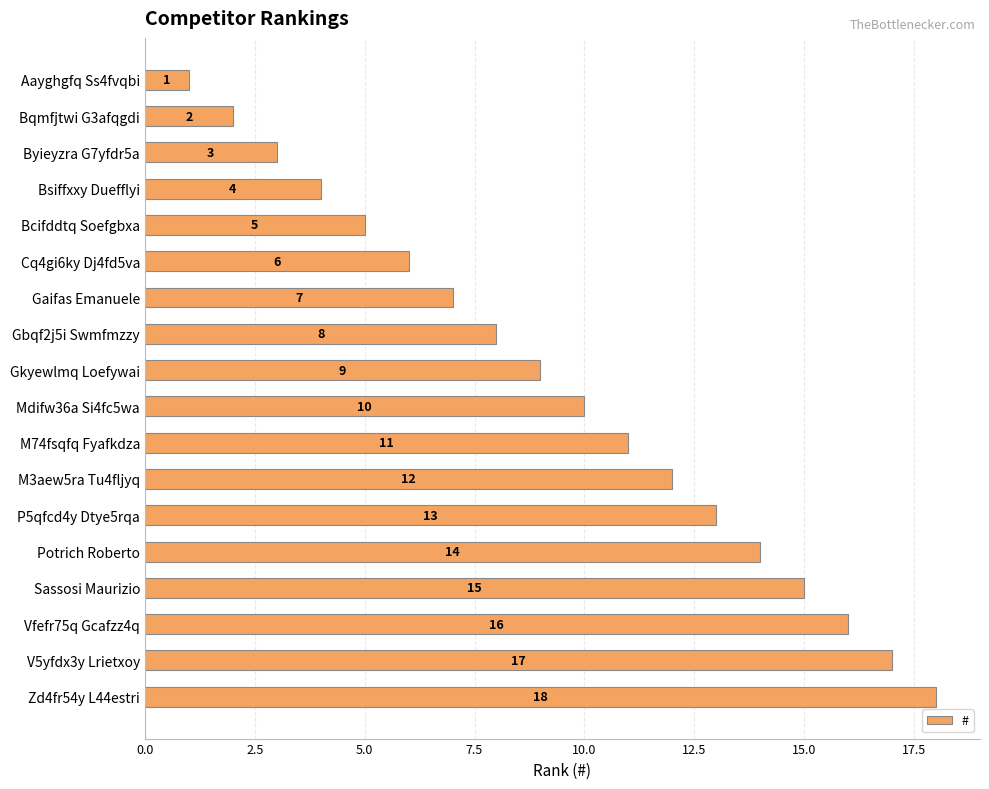

Which category has the highest value across all series?

Zd4fr54y L44estri